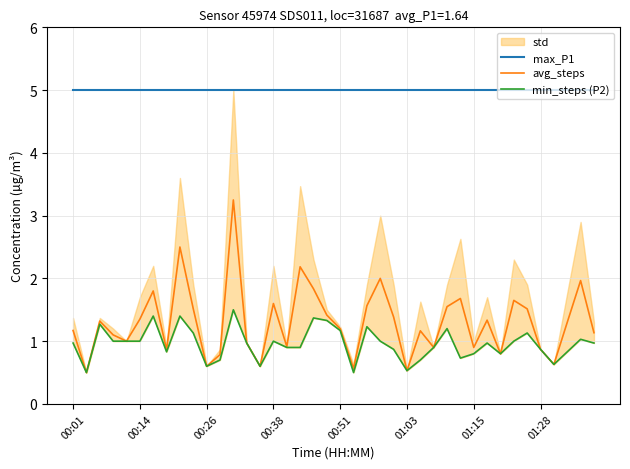

True or false: avg_steps and max_P1 cross at least once.

False